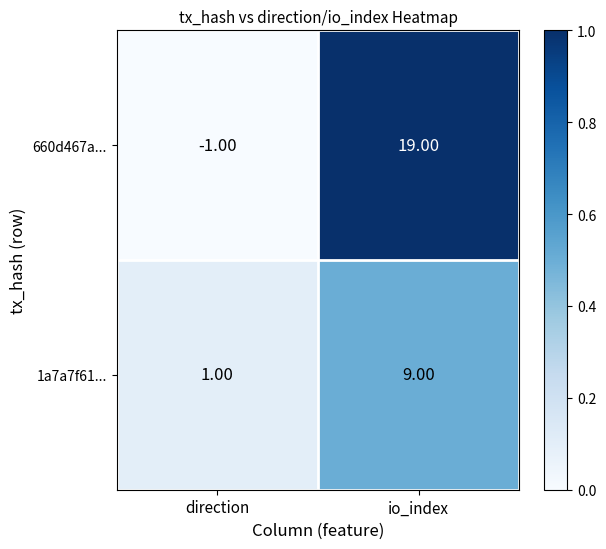

What is the spread (max minus min) of values at io_index?

10